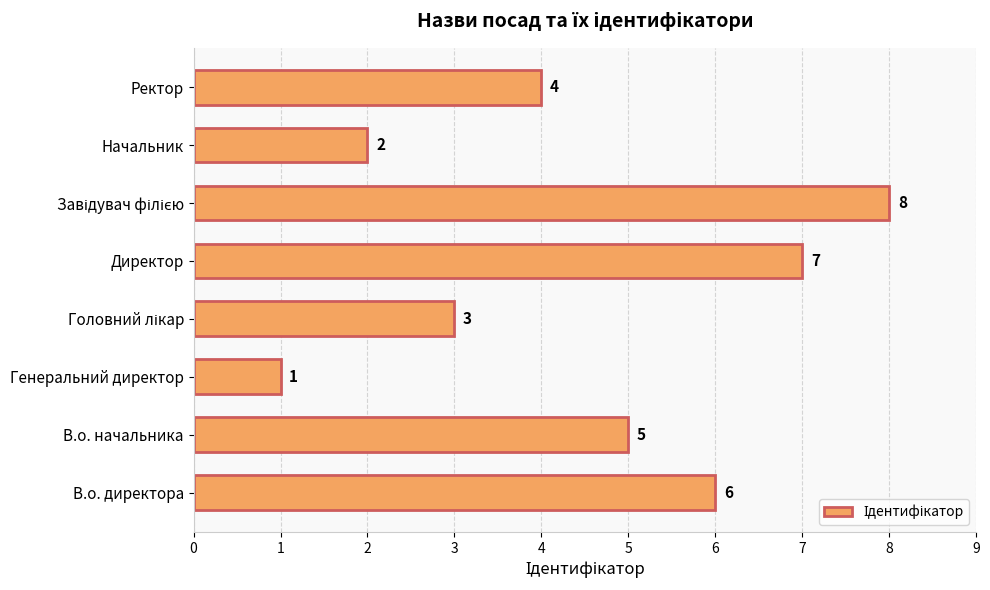

The chart shows a value of 7 at Директор. True or false?

True